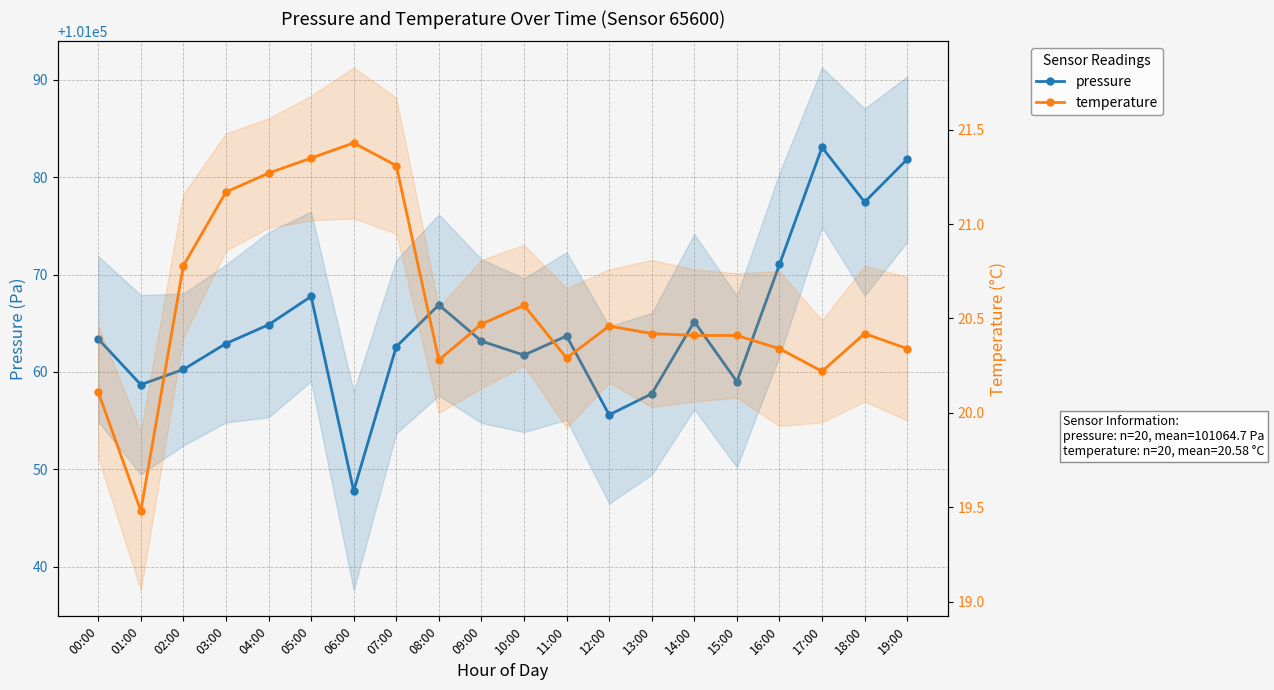

Reading right to left, what are all the values shown in this chart?

pressure: 101081.8	101077.4	101083.1	101071.0	101059.0	101065.2	101057.8	101055.6	101063.7	101061.7	101063.2	101066.9	101062.6	101047.8	101067.8	101064.8	101062.9	101060.2	101058.7	101063.4
temperature: 20.3	20.4	20.2	20.3	20.4	20.4	20.4	20.5	20.3	20.6	20.5	20.3	21.3	21.4	21.4	21.3	21.2	20.8	19.5	20.1